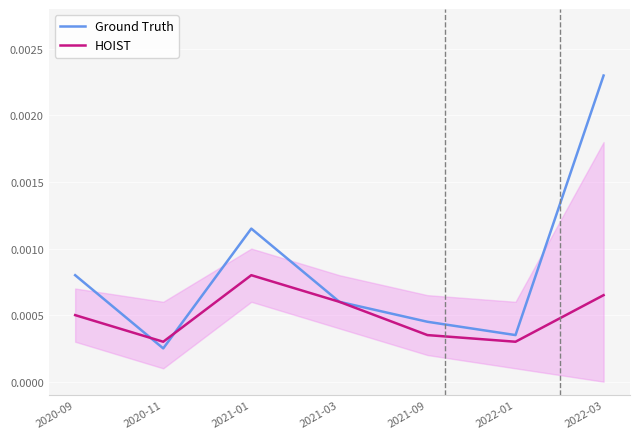

In Ground Truth, how many points are lower than both neighbors (excluding endpoints)?

2